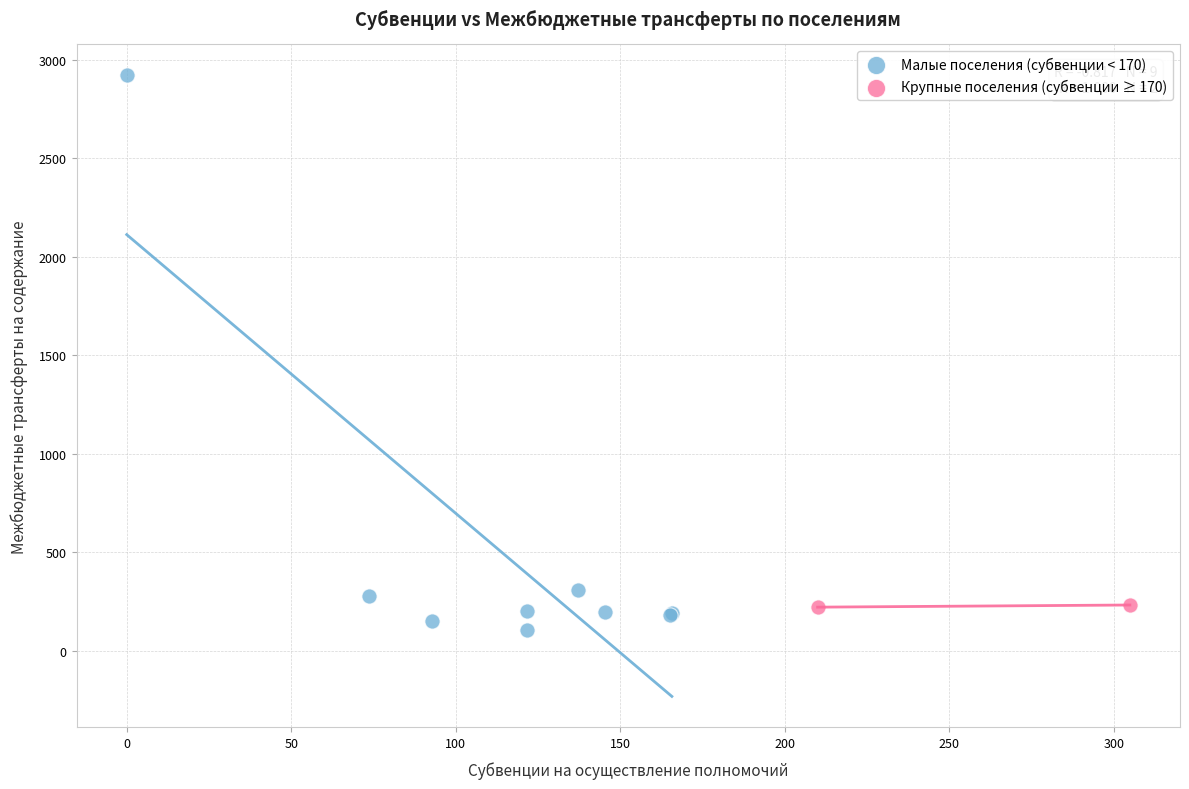

What are all the series names shown in the legend?

Малые поселения (субвенции < 170), Крупные поселения (субвенции ≥ 170)